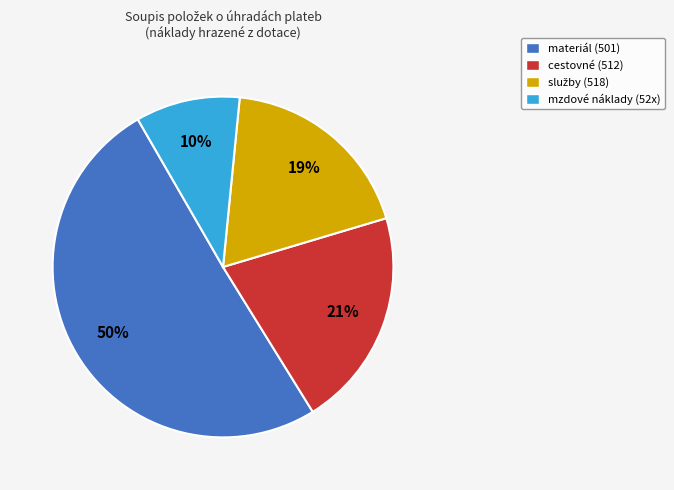

Which has a higher value, mzdové náklady (52x) or cestovné (512)?

cestovné (512)